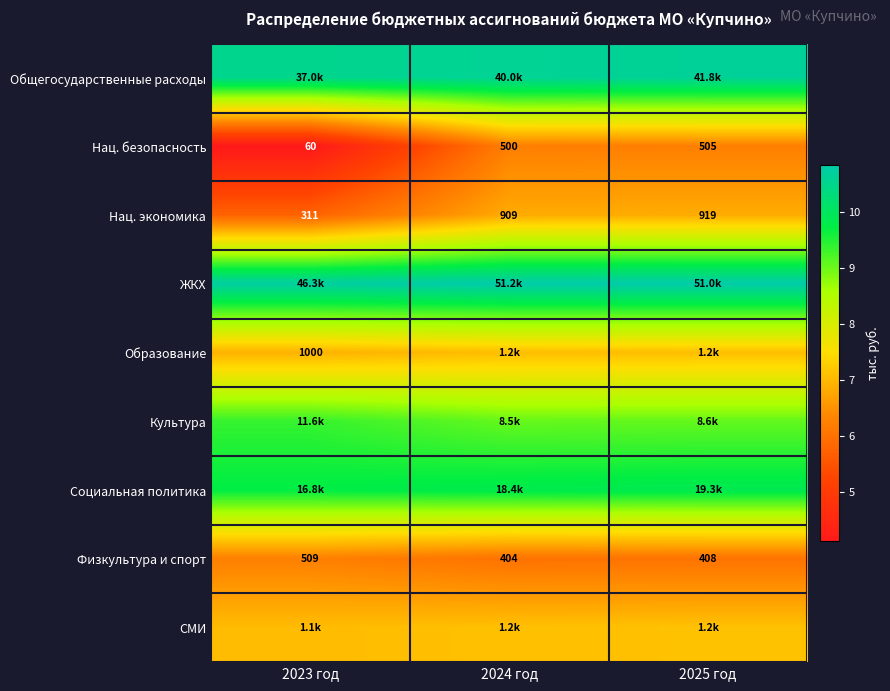

How many data points in Нац. экономика are less than 909?

1